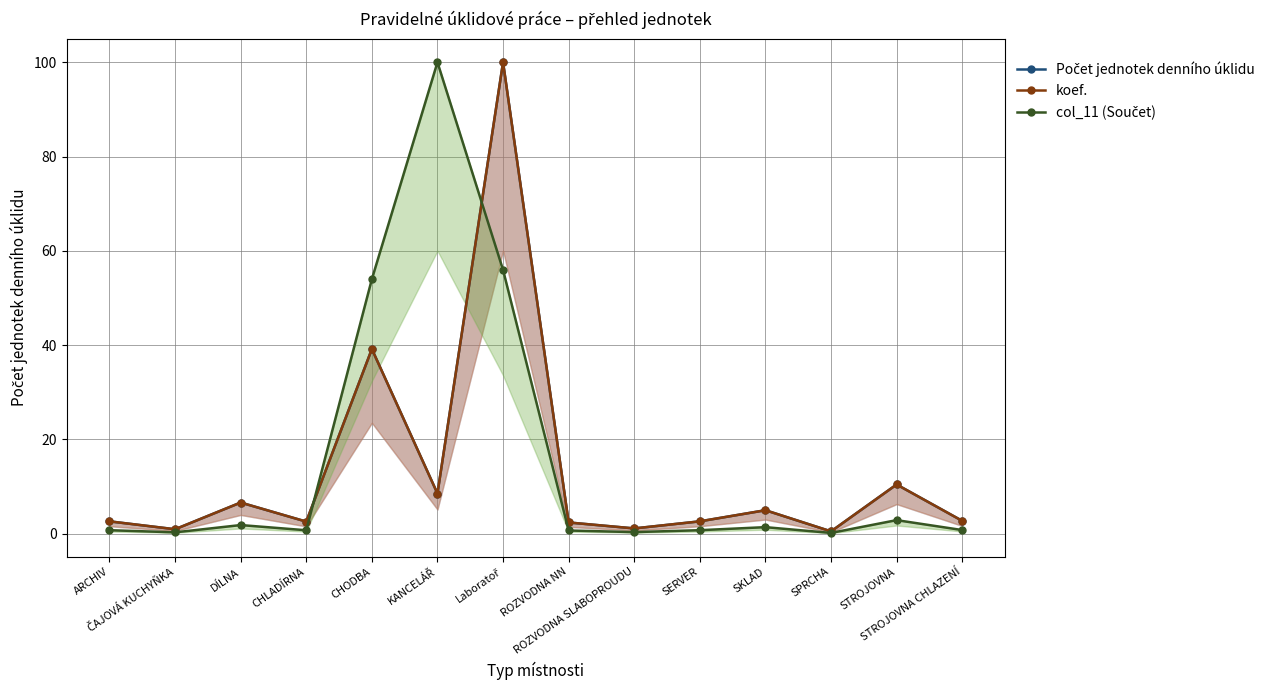

What is the total value across all series at SPRCHA?

1.0